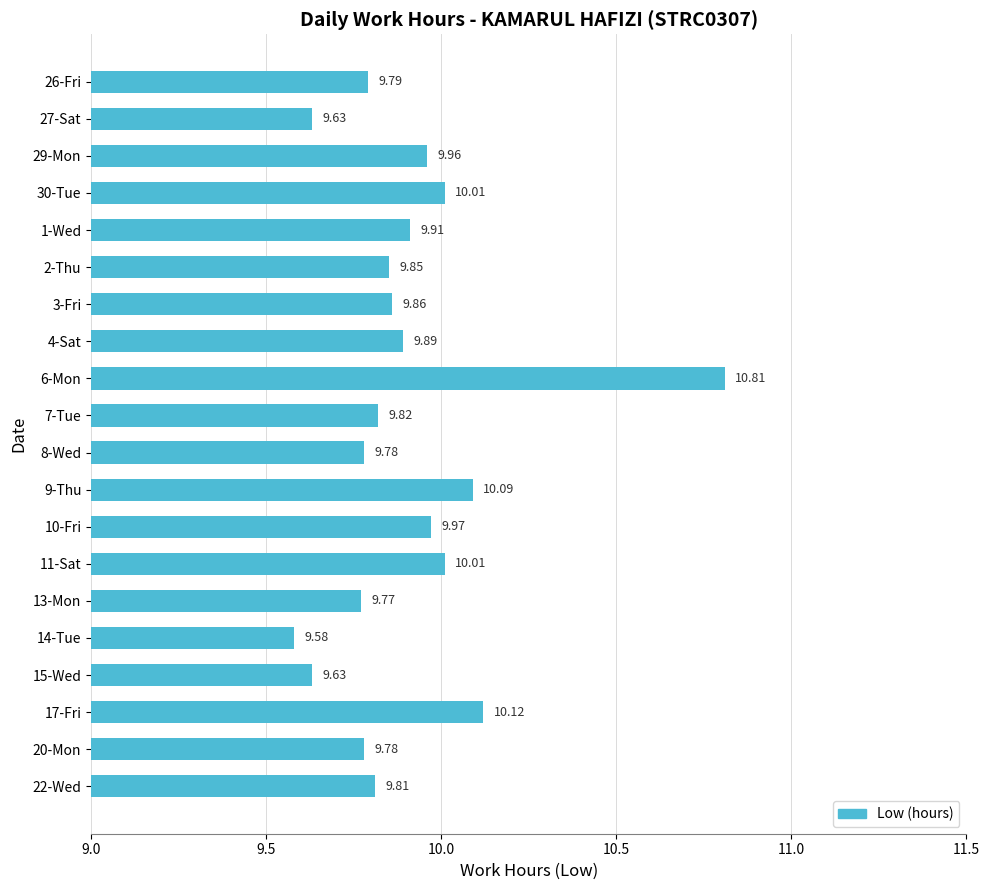

Approximately how many times larger is the value at 6-Mon compared to 14-Tue?

1.1